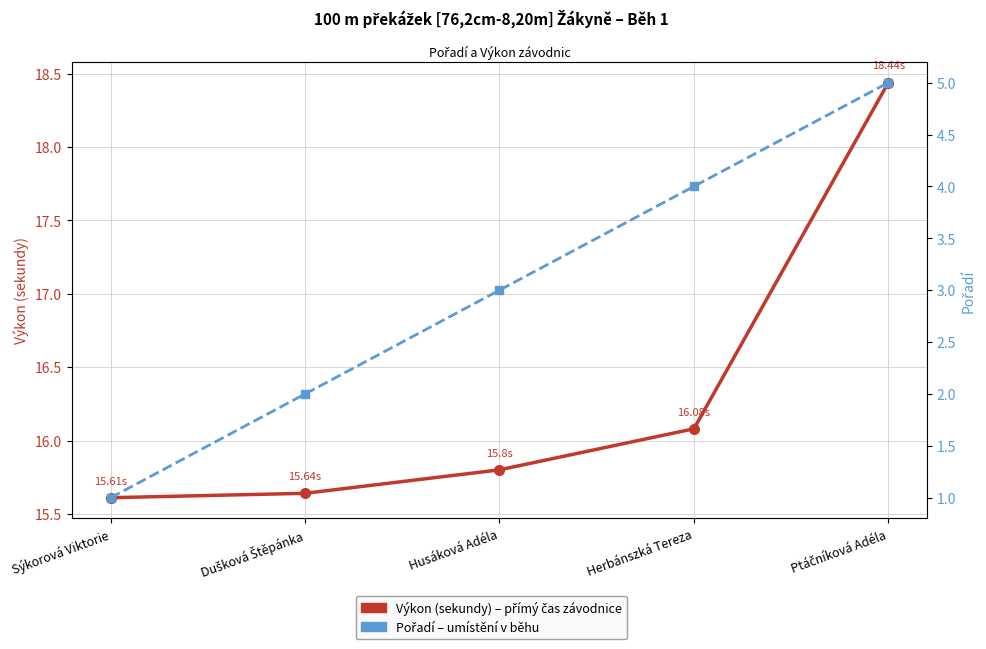

What is the minimum value for Pořadí?

1.0